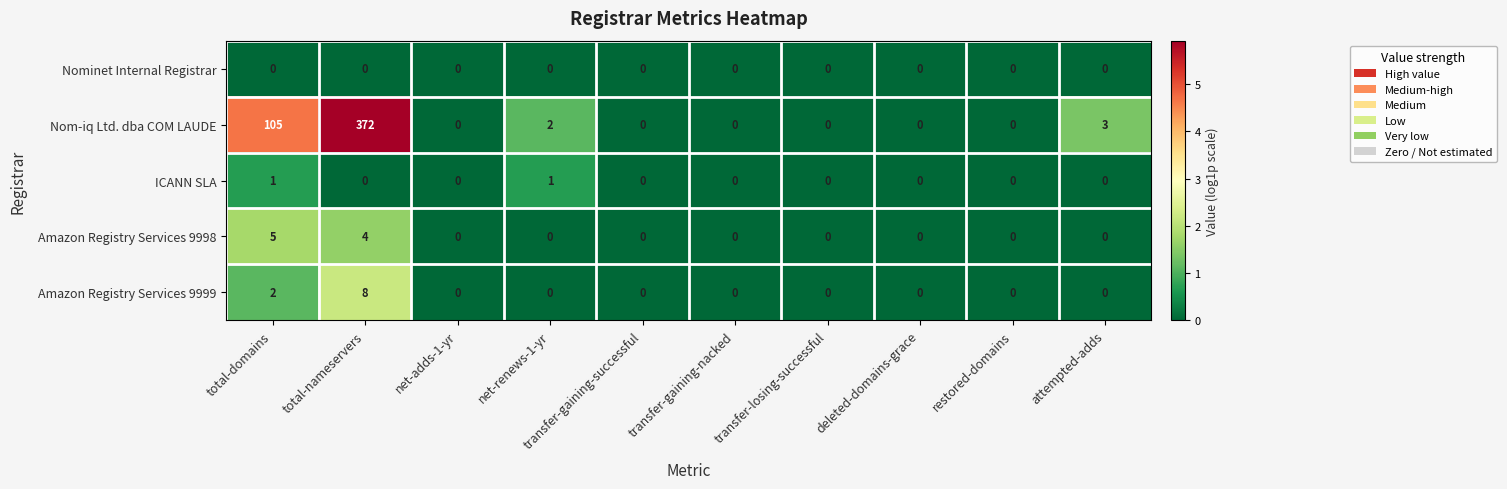

What is the spread (max minus min) of values at total-domains?

105